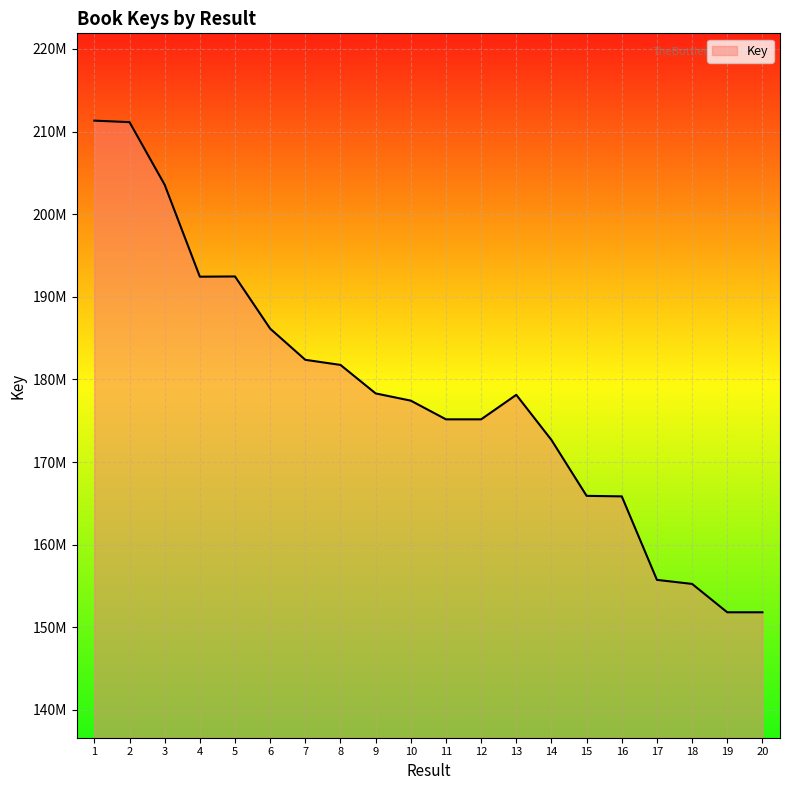

What is the ratio of the value at 7 to the value at 13?

1.0